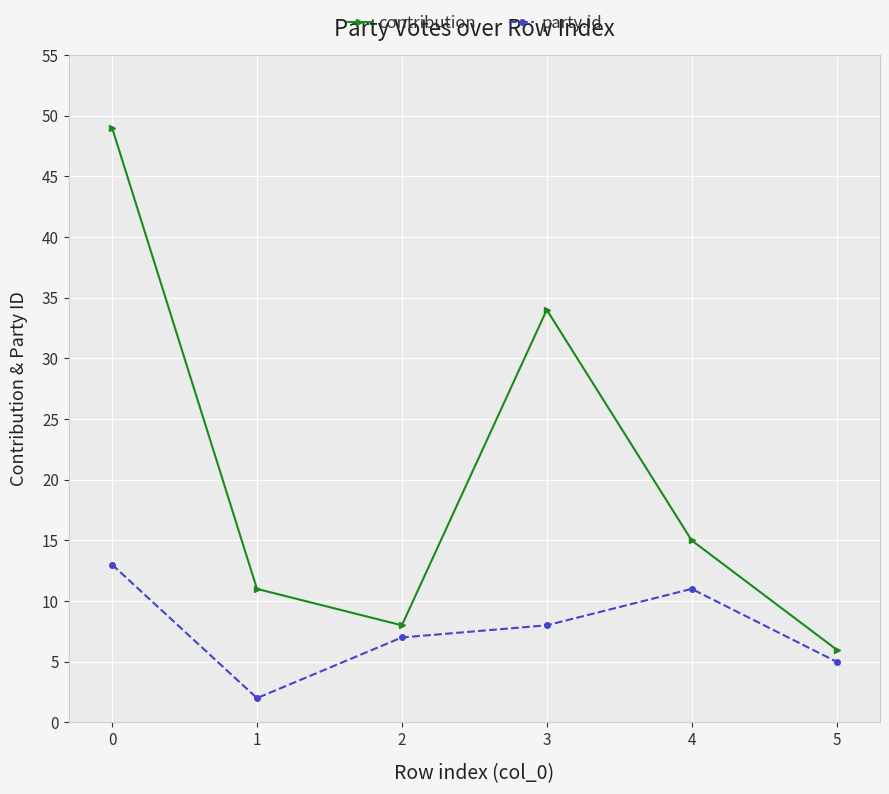

Where is party.id nearest to the value 7?

2